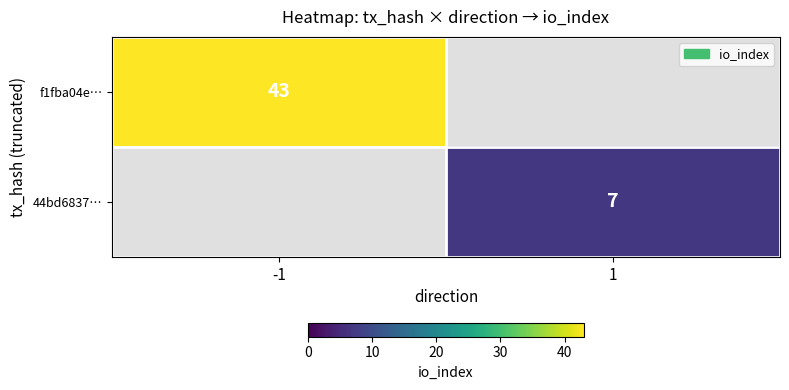

Is the value of 44bd6837… at 1 greater than the value of f1fba04e… at -1?

No